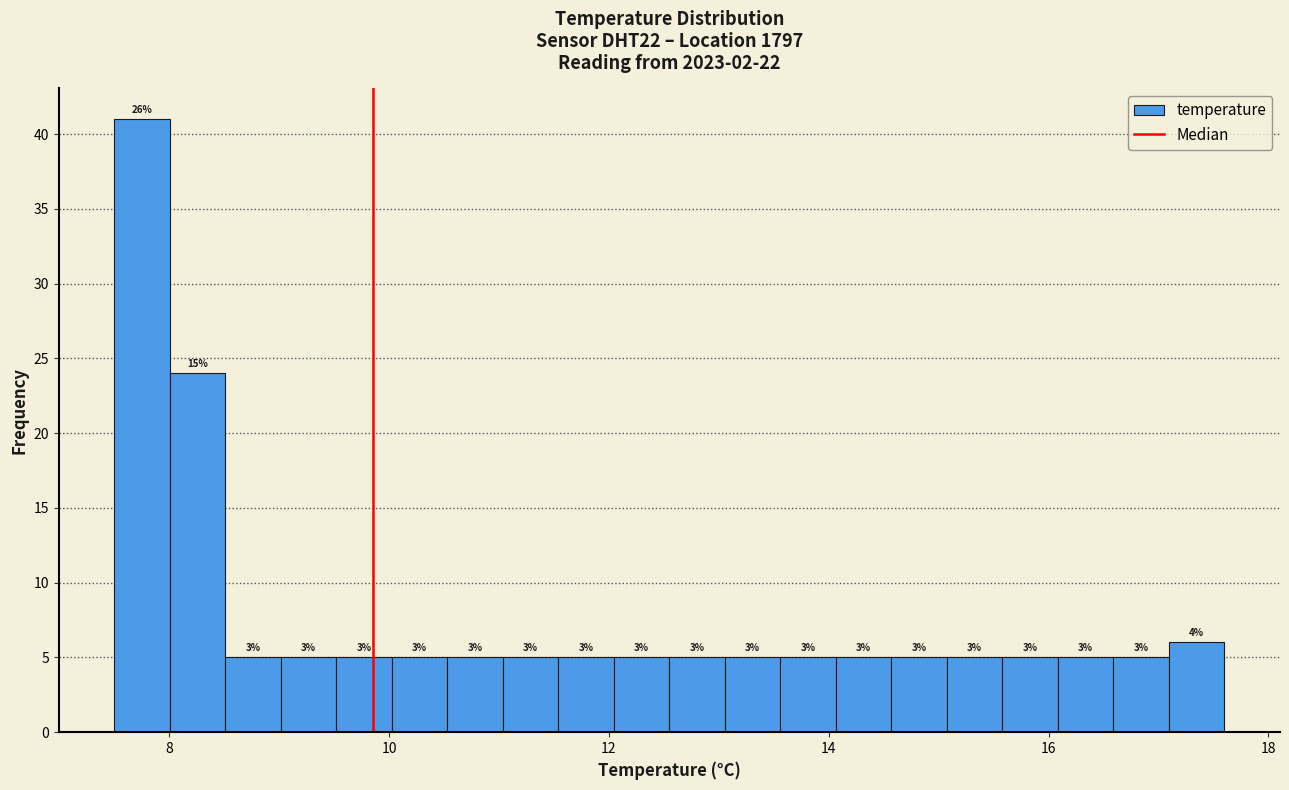

Around what value on the x-axis is the tallest bar? Give the approximate position of its centre, as read against the axis.

7.8